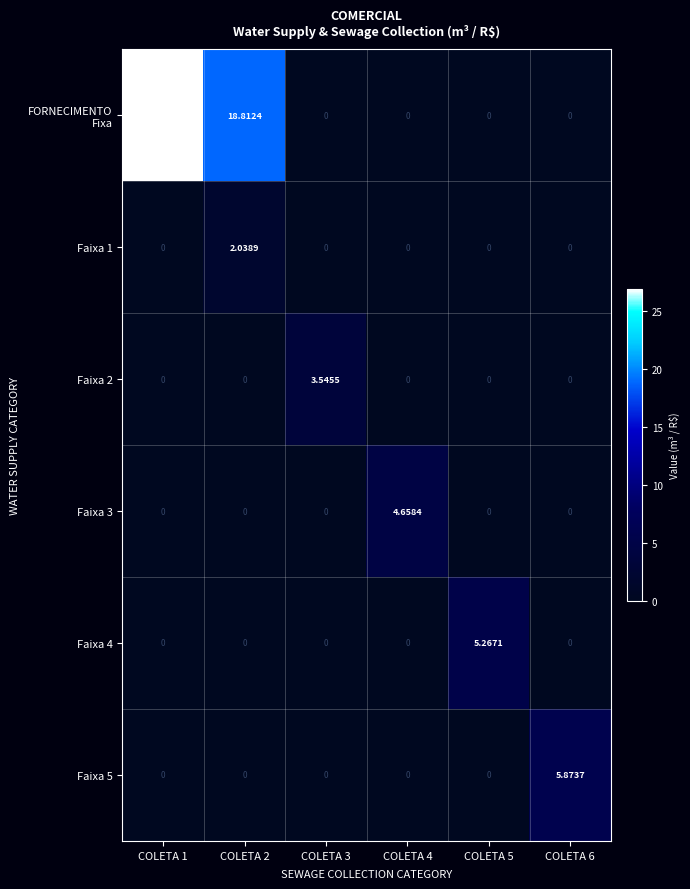

At which category is the sum across all series the highest?

COLETA 1